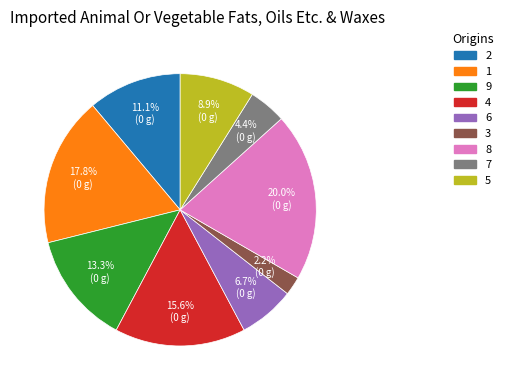

The 5 slice represents 9% of the pie. True or false?

True